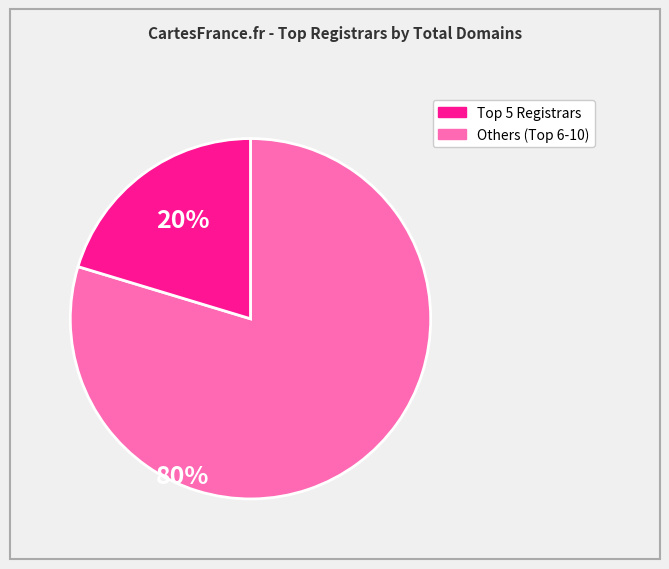

Is there any slice that represents more than half of the pie?

Yes